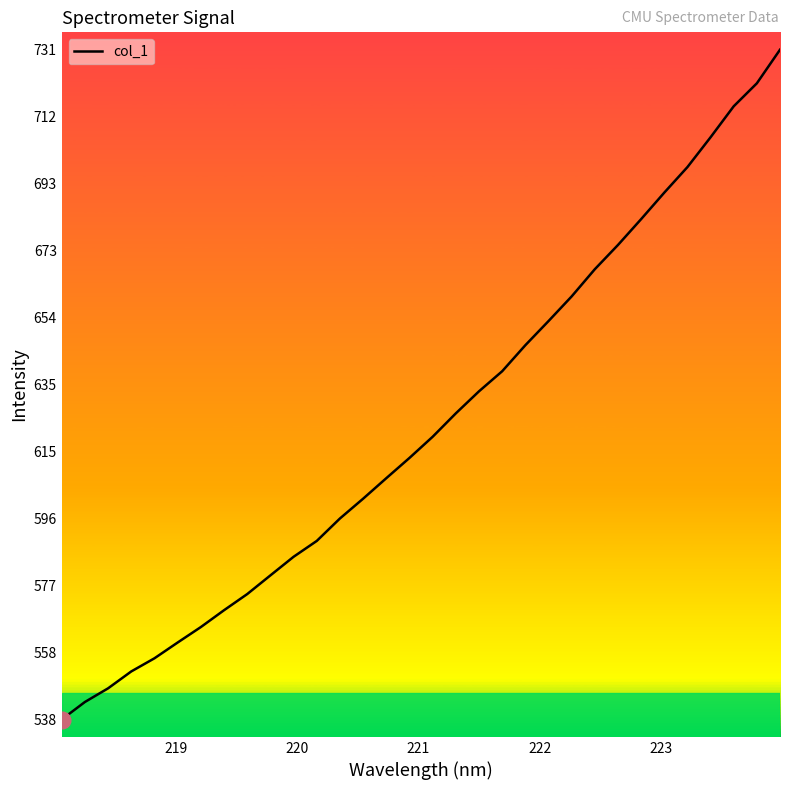

What is the greatest value displayed?

731.1